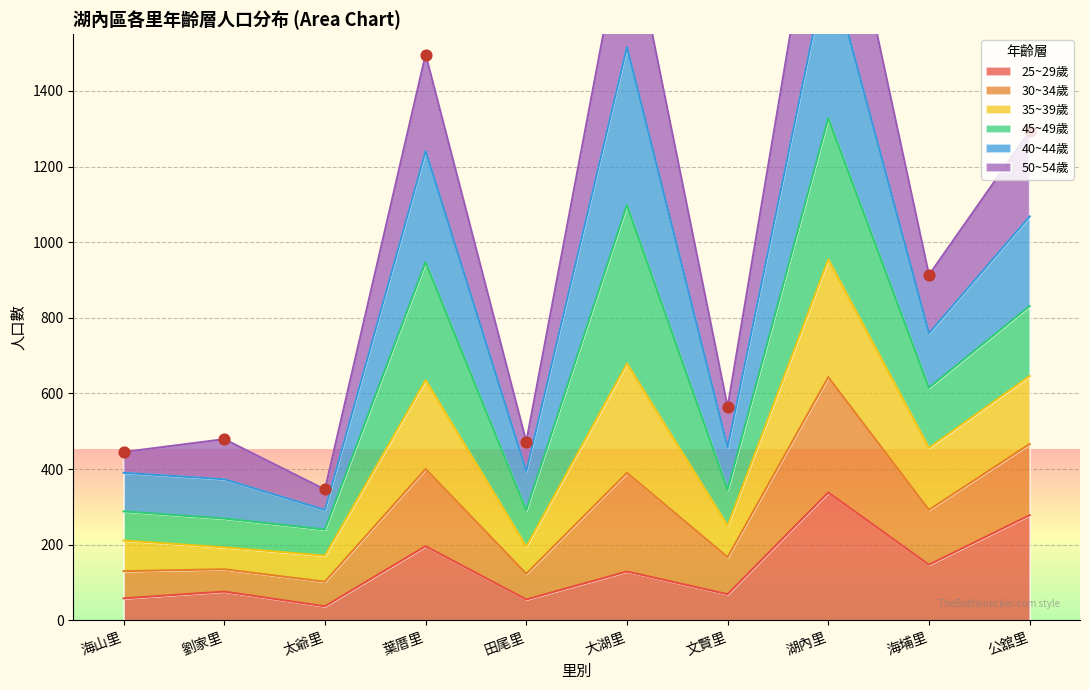

True or false: 25~29歲 has a value of 69 at 文賢里.

True